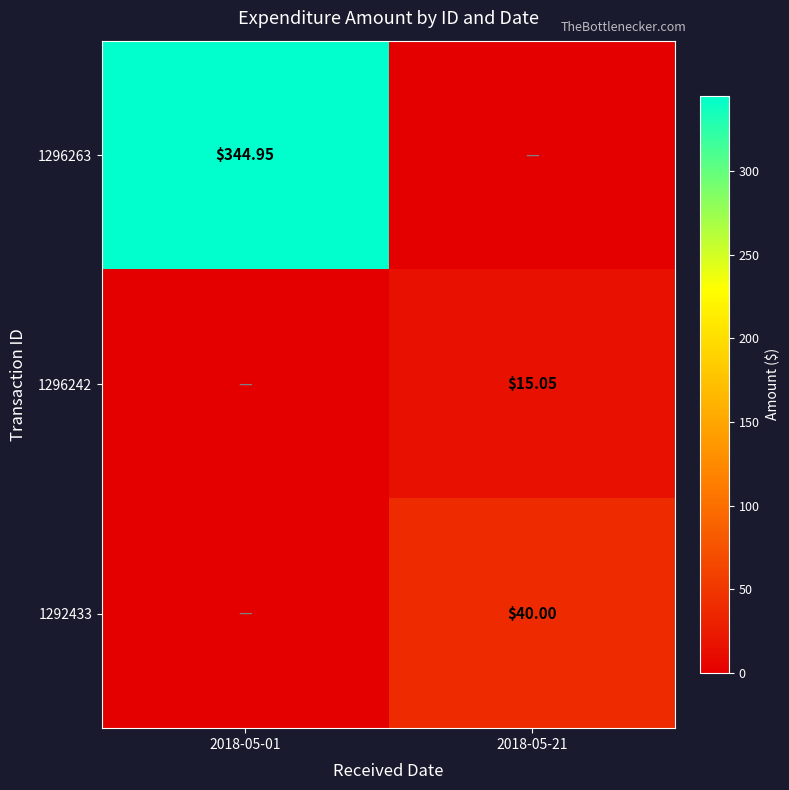

Is the value of 1296242 at 2018-05-21 greater than the value of 1292433 at 2018-05-21?

No